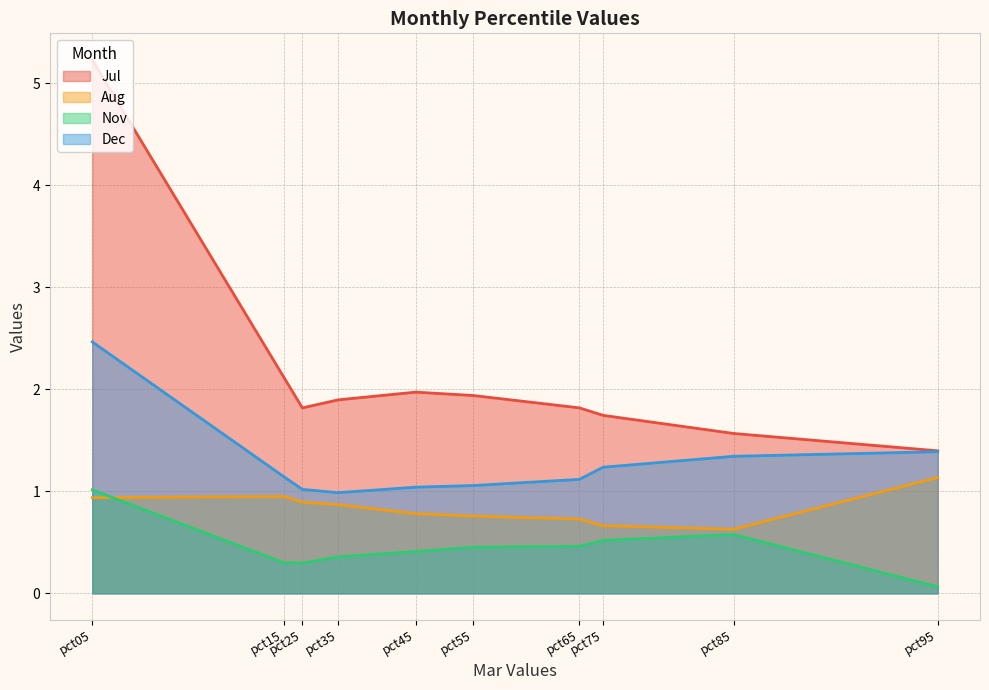

True or false: Nov and Jul intersect in this chart.

False